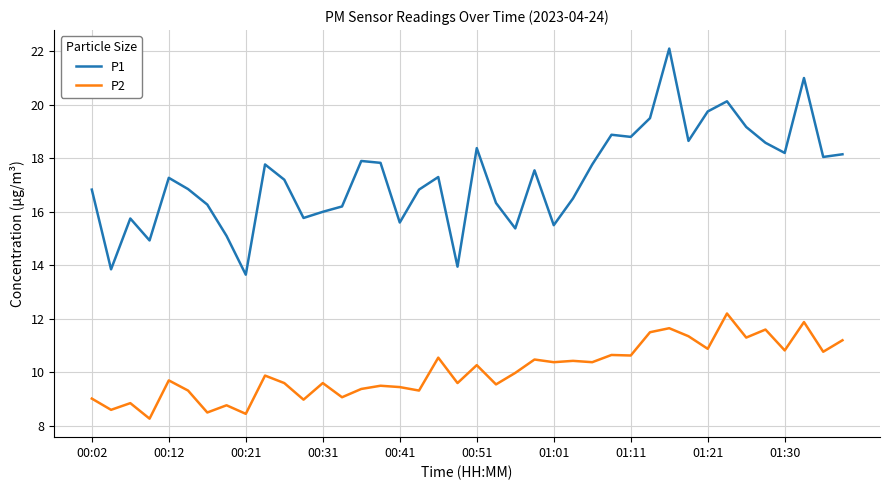

What is the maximum value shown in the chart?

22.1